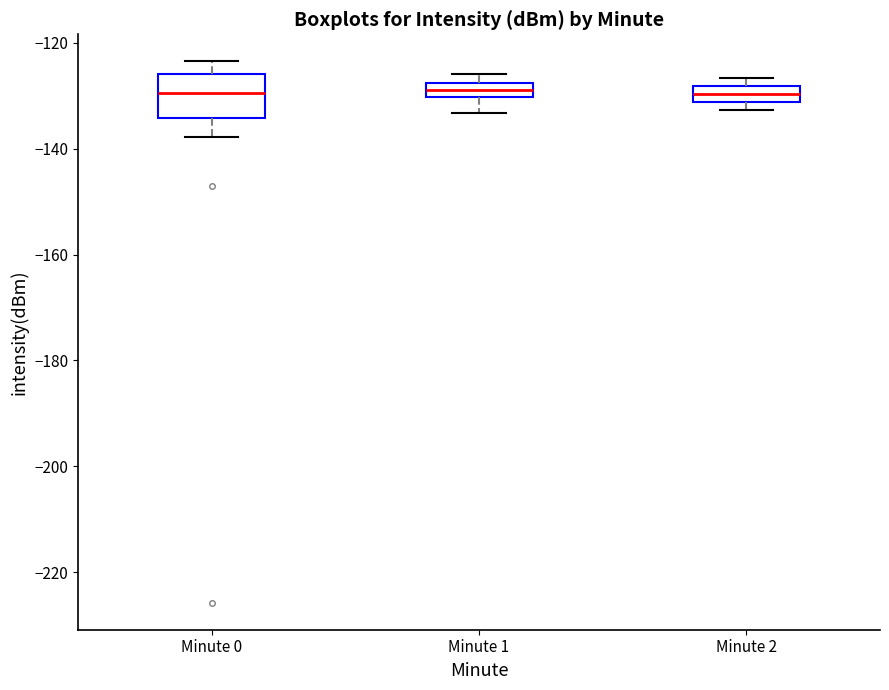

Where is the upper edge of the box for Minute 1 on the y-axis? The values are not printed on the chart, so give them approximately, as read against the axis.

-128